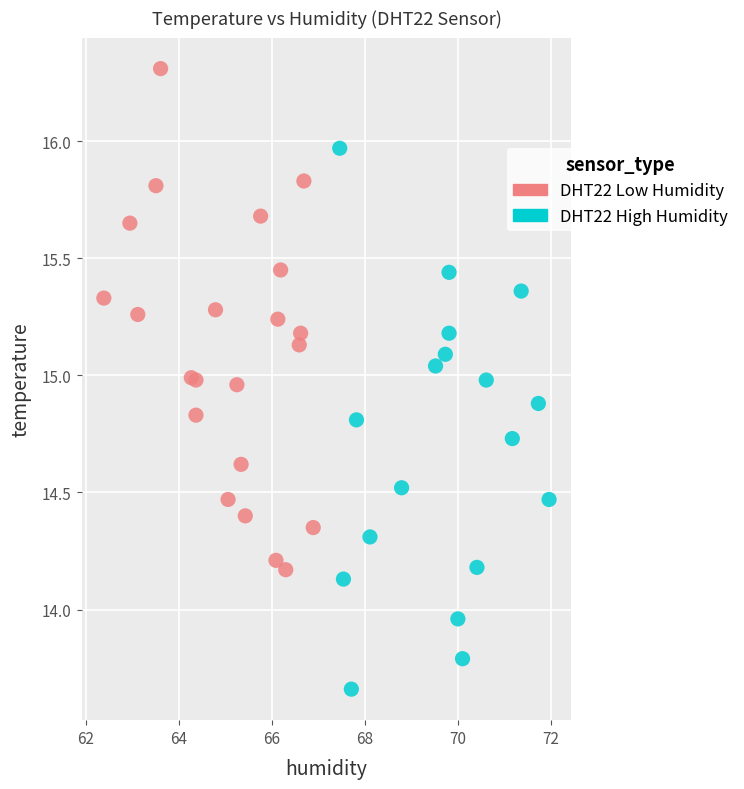

Which series reaches the minimum Y coordinate?

DHT22 High Humidity